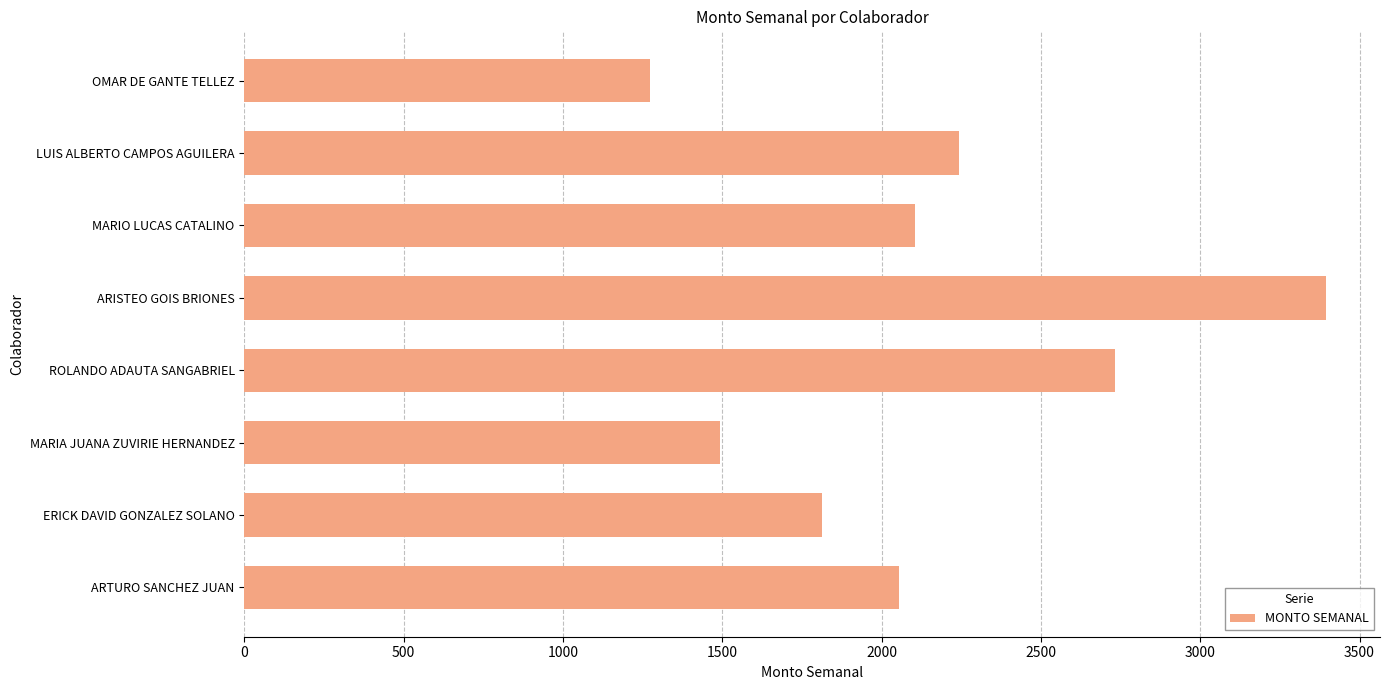

What is the difference between the maximum and second lowest values?

1903.1